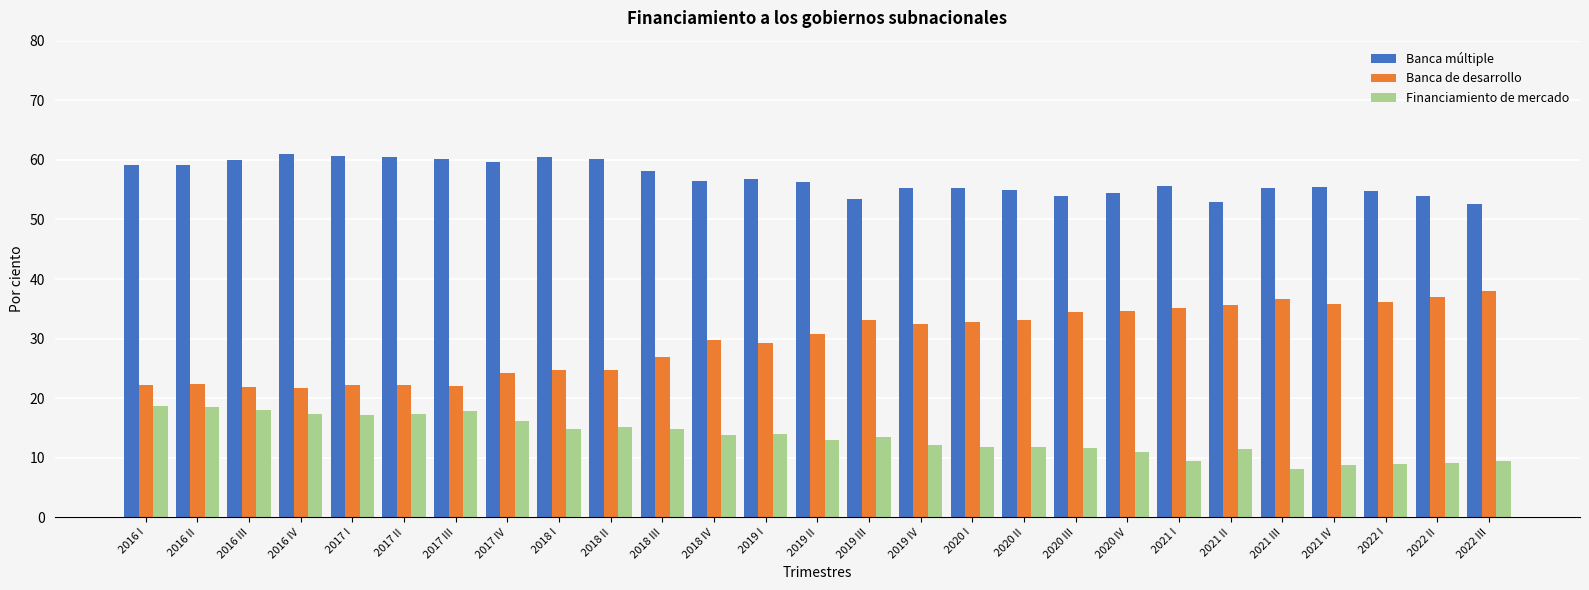

Are the bars grouped side by side (vs. stacked)?

Yes